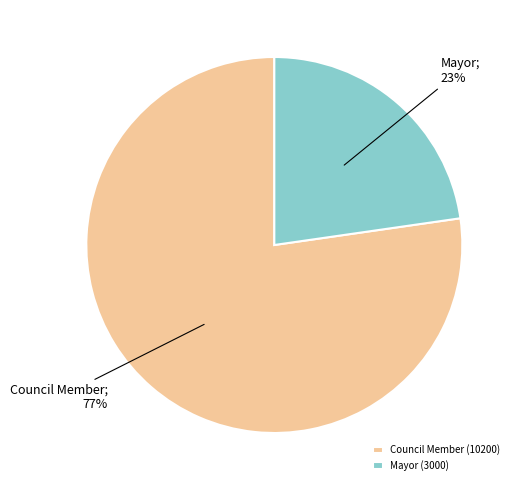

What is the ratio of the value at Mayor (3000) to the value at Council Member (10200)?

0.3